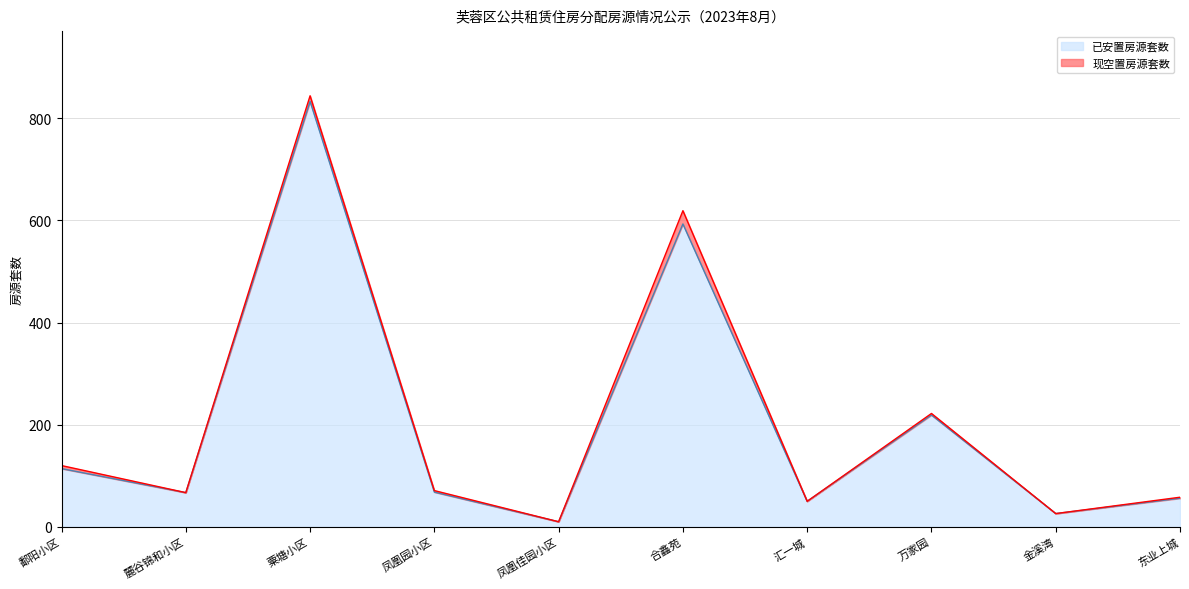

Reading left to right, what are all the values shown in this chart?

鄱阳小区=114	麓谷锦和小区=67	粟塘小区=833	凤凰园小区=68	凤凰佳园小区=10	合鑫苑=593	汇一城=50	万家园=219	金溪湾=26	东业上城=56